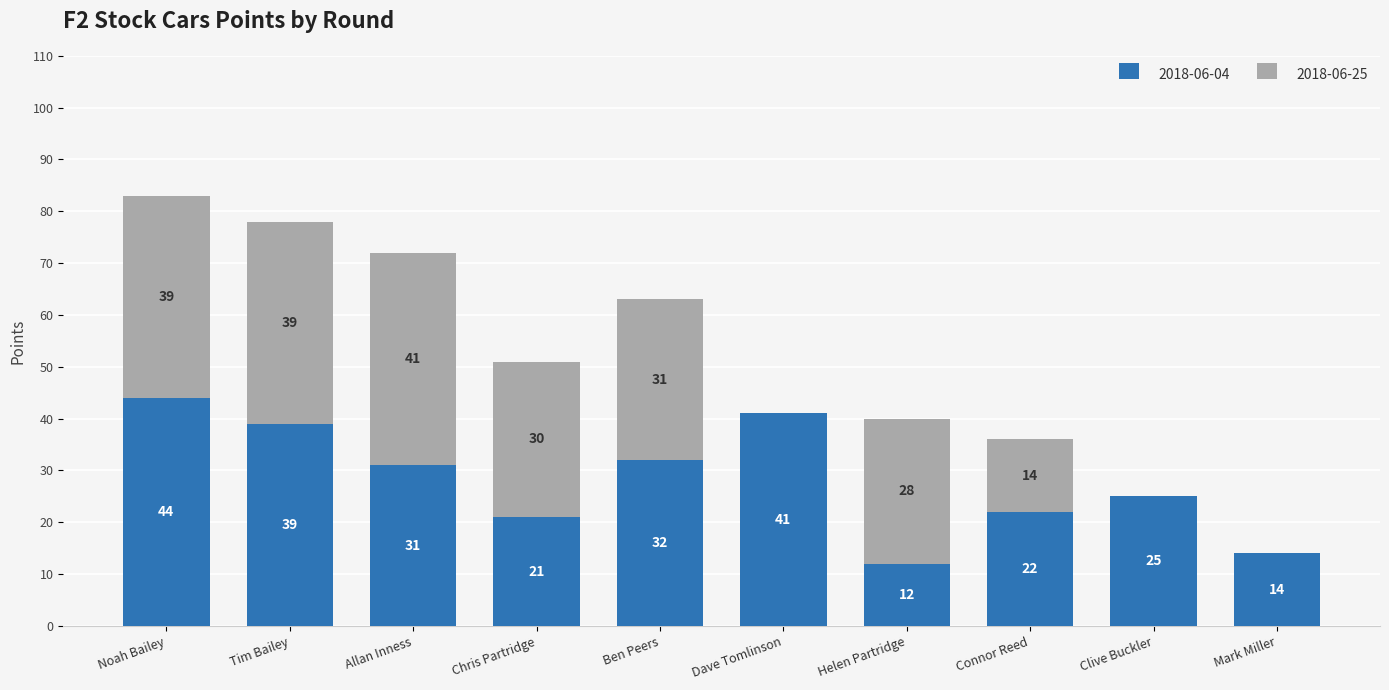

Reading right to left, transcribe the values for 2018-06-04.

Mark Miller=14	Clive Buckler=25	Connor Reed=22	Helen Partridge=12	Dave Tomlinson=41	Ben Peers=32	Chris Partridge=21	Allan Inness=31	Tim Bailey=39	Noah Bailey=44